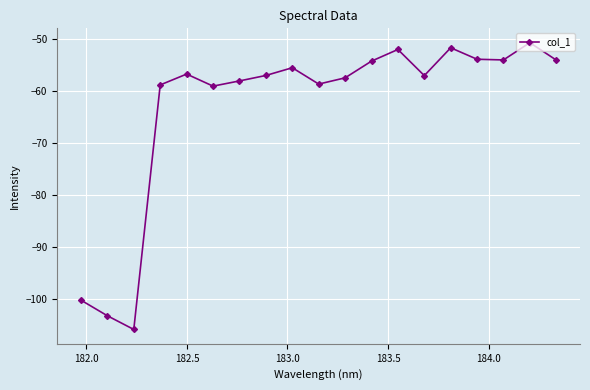

What is the average value?

-63.1